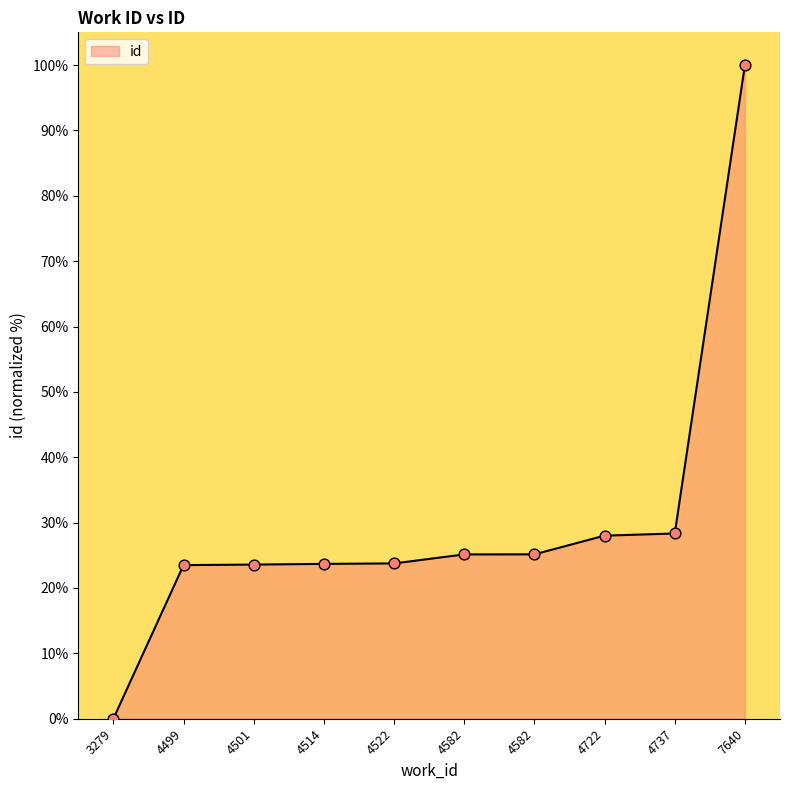

What is the ratio of the value at 4522 to the value at 7640?

0.2